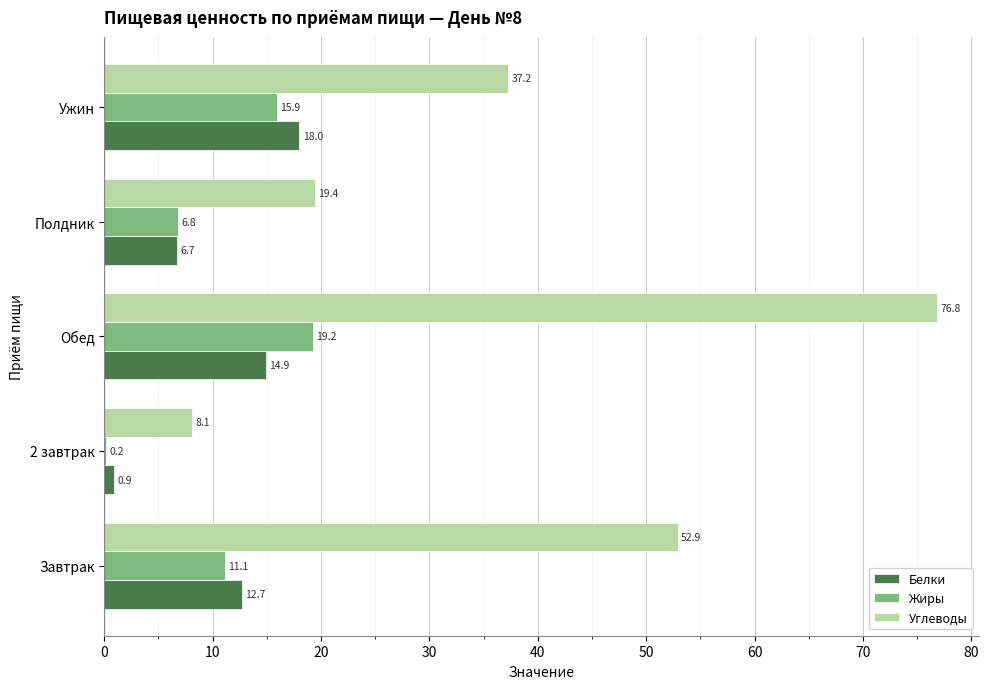

What is the approximate value of Белки at 2 завтрак?

0.9